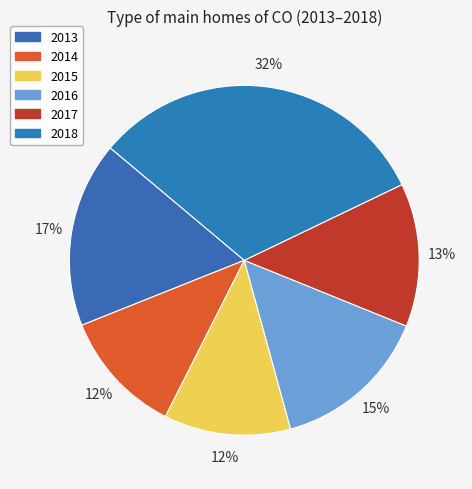

Is it true that 2013 is 17% of the pie?

True